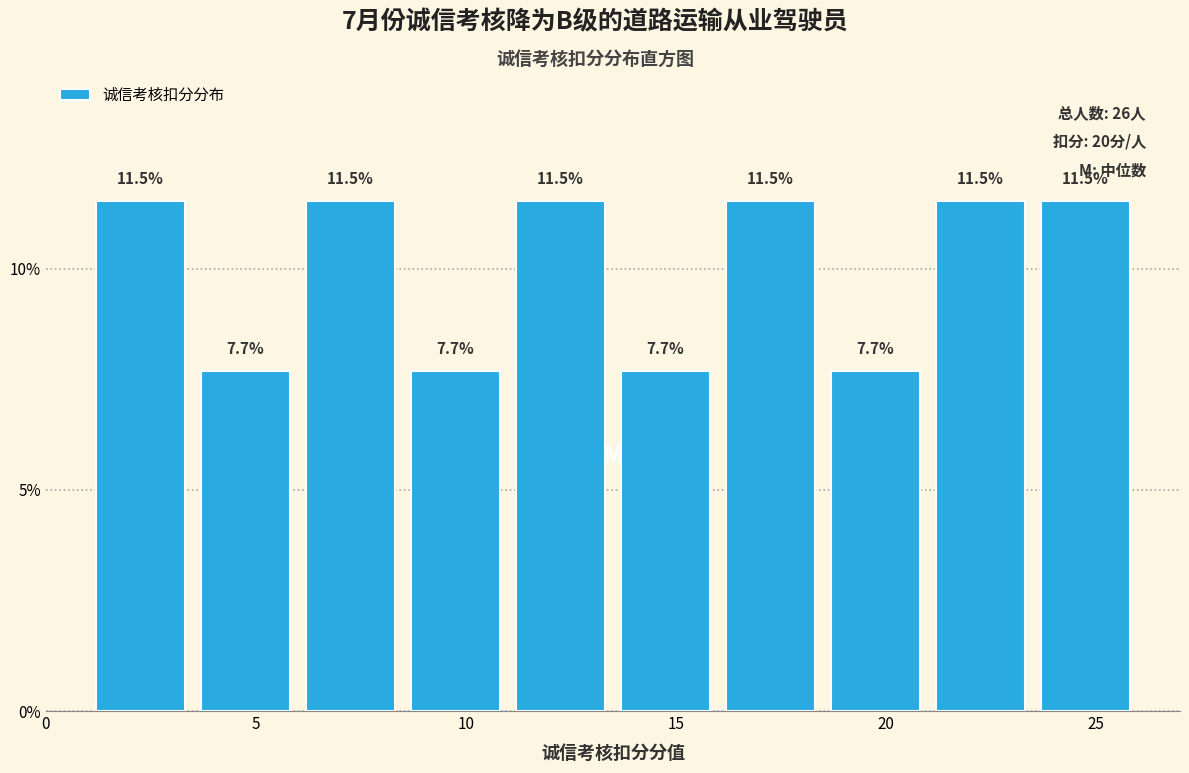

What is the height of the bar covering 1.0 to 3.5 on the x-axis?

11.5